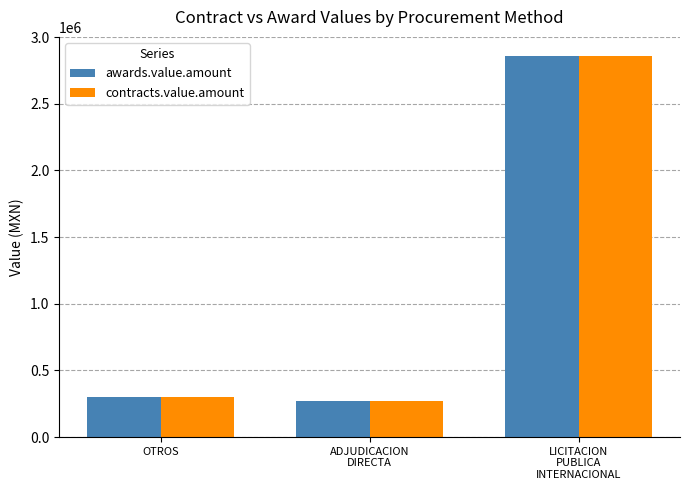

Which category has the lowest value across all series?

ADJUDICACION
DIRECTA